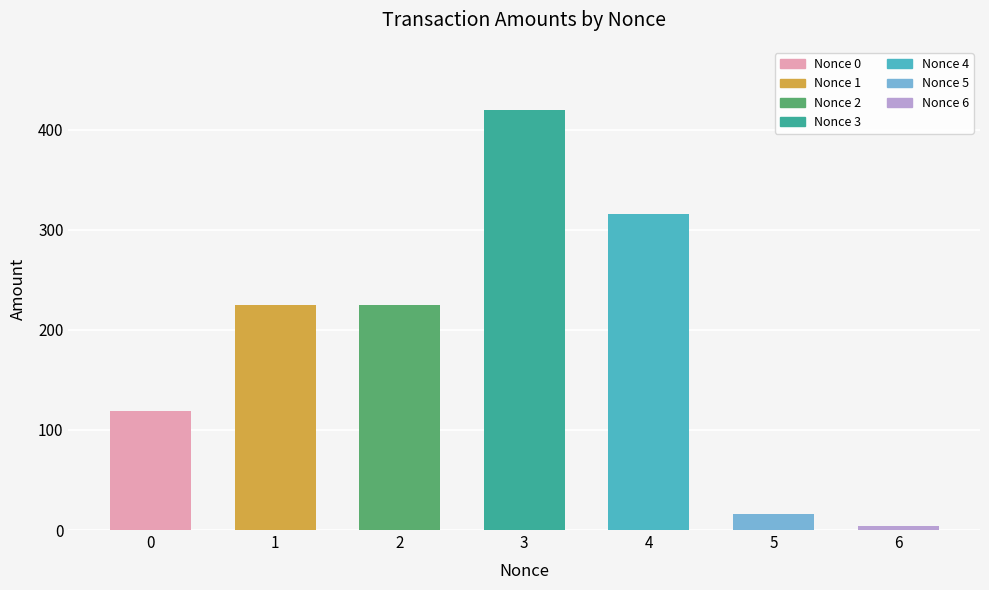

Reading left to right, what are all the values shown in this chart?

0=119.0	1=225.0	2=225.0	3=420.0	4=315.7	5=15.8	6=4.3